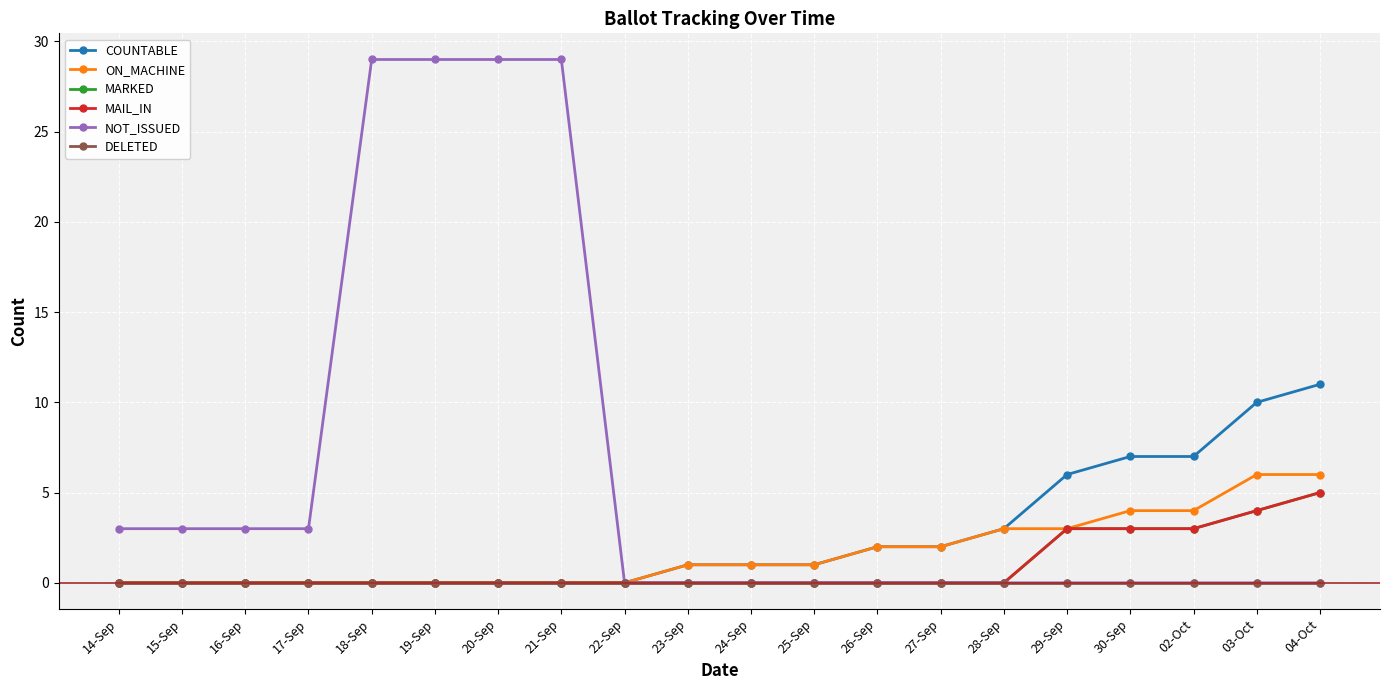

Is this an area chart (filled region under the line)?

No